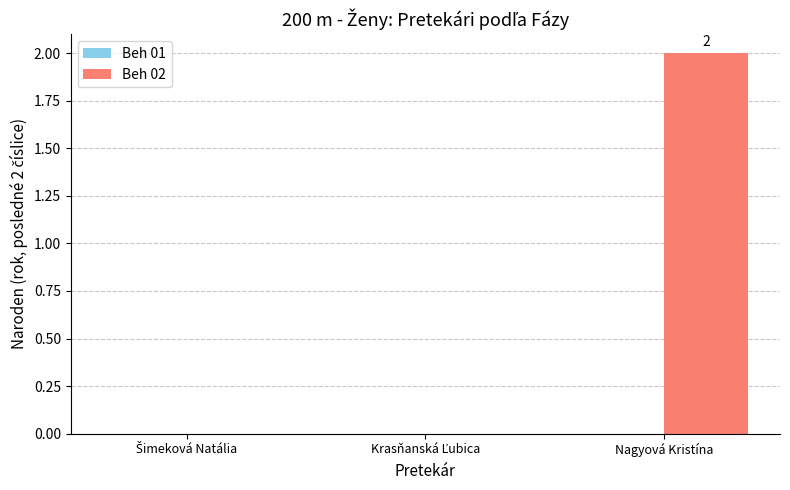

Are the bars grouped side by side (vs. stacked)?

No